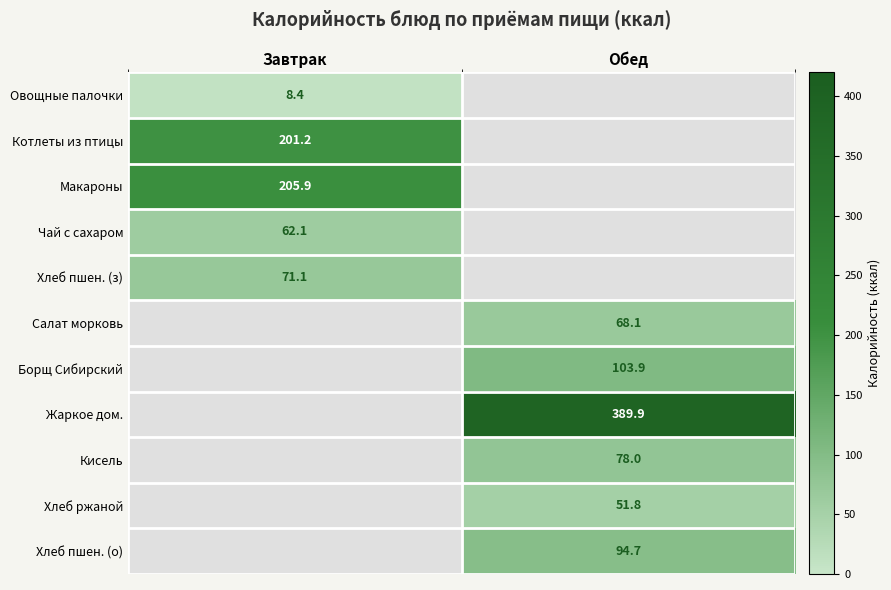

True or false: Кисель has a value of 126.7 at Обед.

False